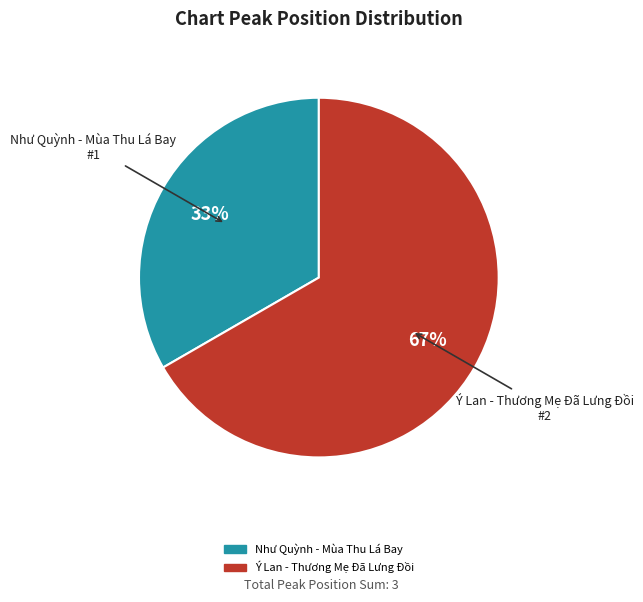

Do Như Quỳnh - Mùa Thu Lá Bay and Ý Lan - Thương Mẹ Đã Lưng Đồi together represent more than half of the pie?

Yes